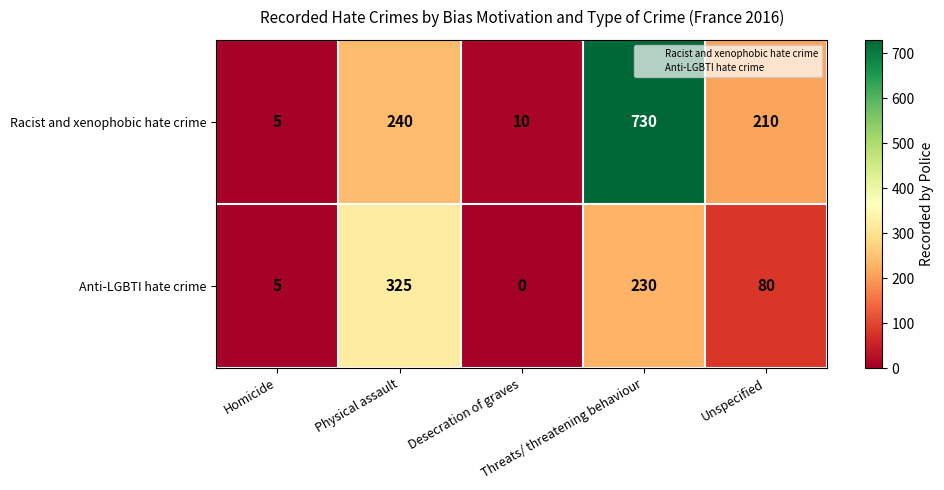

What is the sum of all Racist and xenophobic hate crime values?

1195